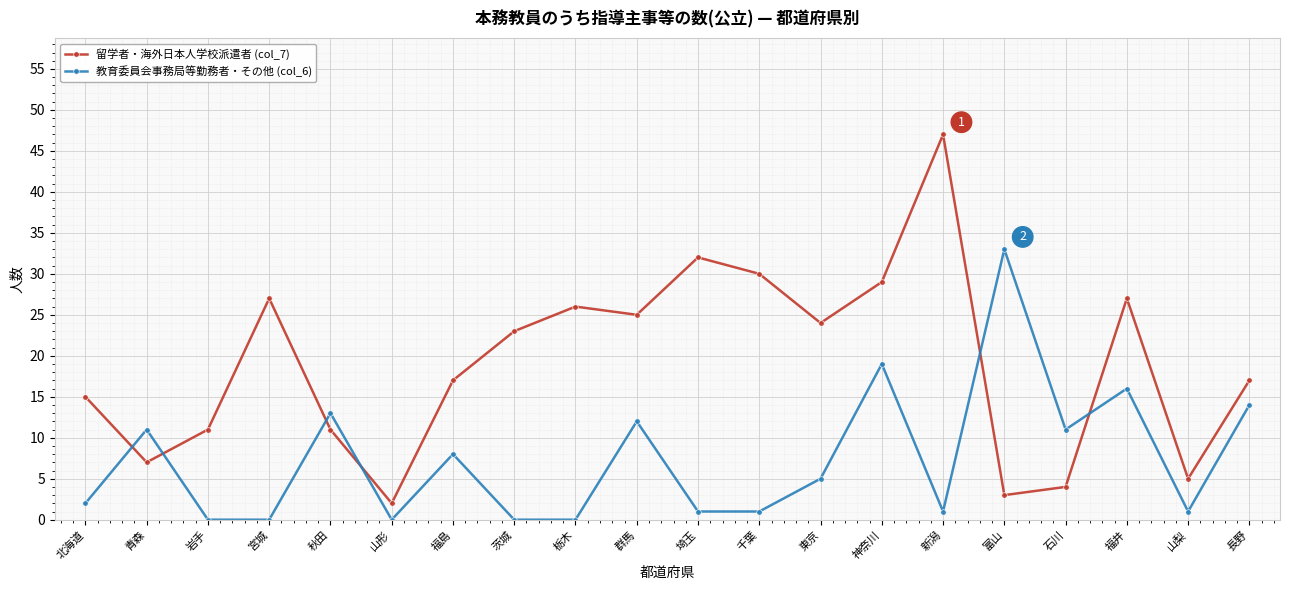

What is the value of the 留学者・海外日本人学校派遣者 (col_7) point at the 9th from the left?

26